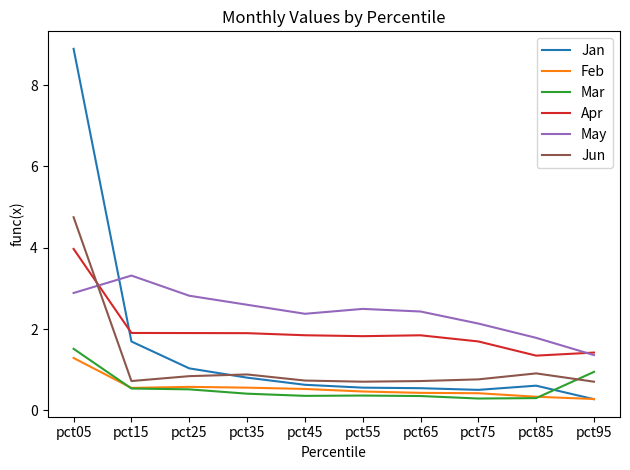

What is the spread (max minus min) of values at pct85?

1.5